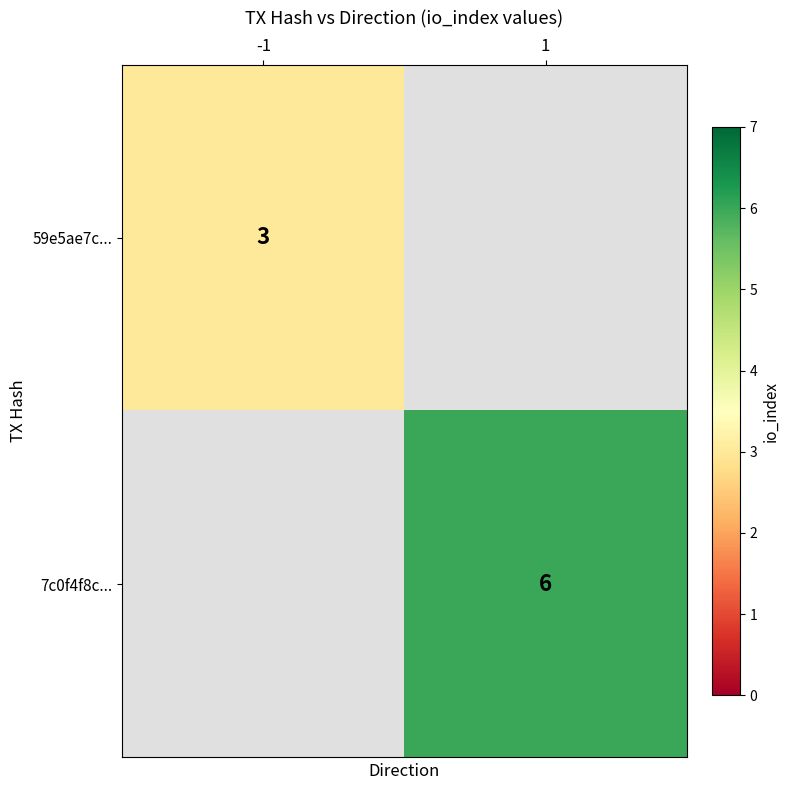

The 59e5ae7c... series shows 5 at -1. True or false?

False